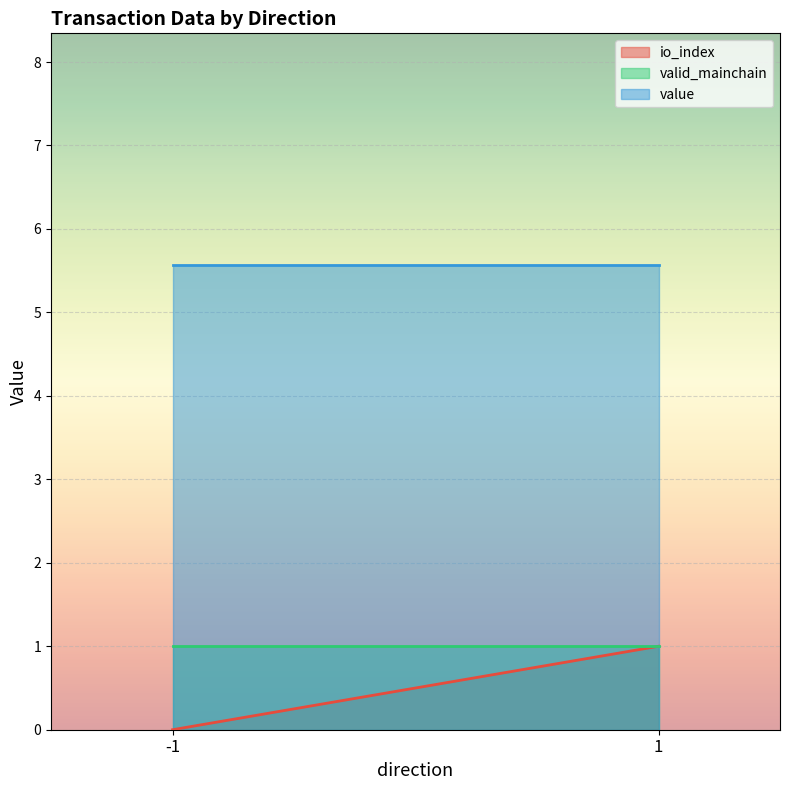

True or false: valid_mainchain and io_index intersect in this chart.

False